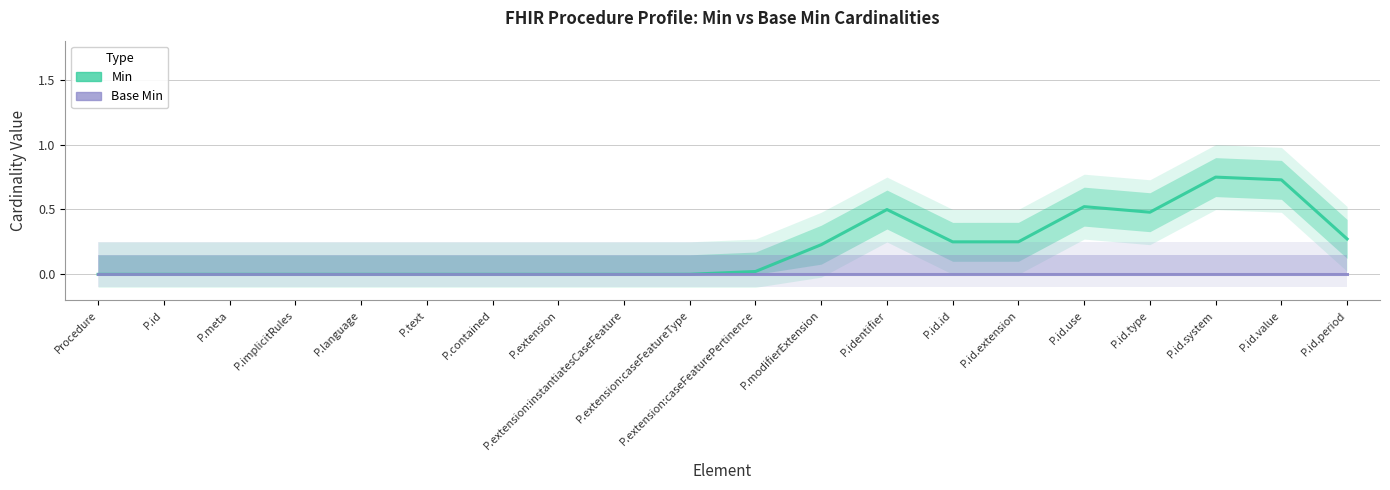

Reading left to right, transcribe all the data shown in this chart.

Min: 0.0	0.0	0.0	0.0	0.0	0.0	0.0	0.0	0.0	0.0	0.0	0.2	0.5	0.3	0.3	0.5	0.5	0.7	0.7	0.3
Base Min: 0.0	0.0	0.0	0.0	0.0	0.0	0.0	0.0	0.0	0.0	0.0	0.0	0.0	0.0	0.0	0.0	0.0	0.0	0.0	0.0